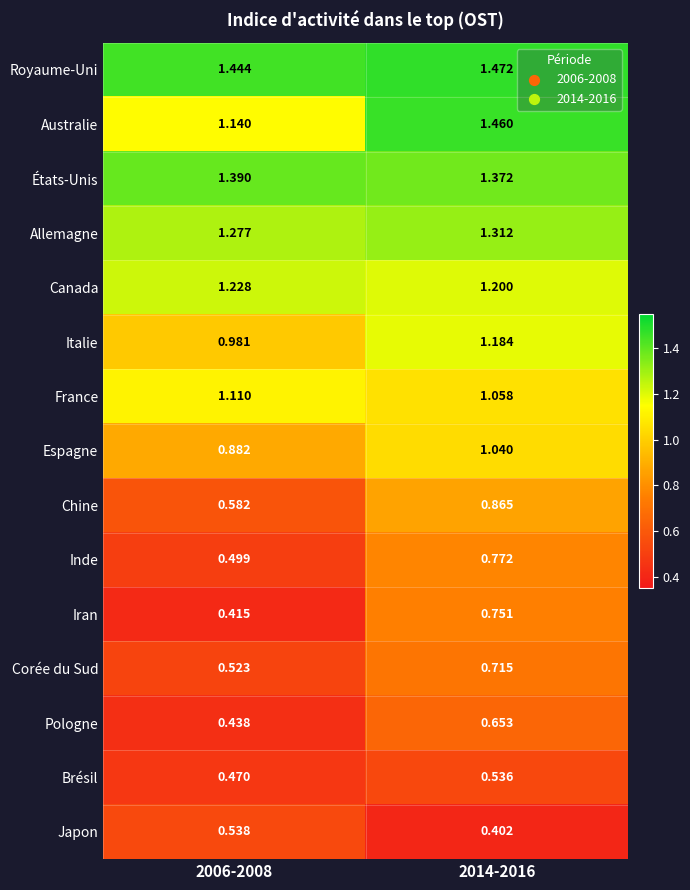

Which series has the largest range (max minus min)?

Iran